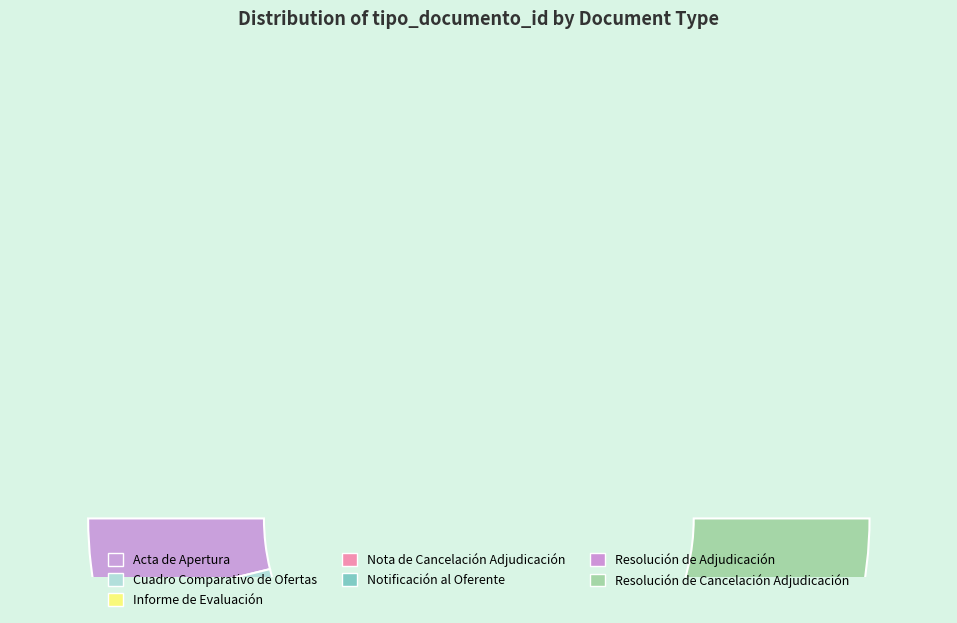

Combined, do Cuadro Comparativo de Ofertas and Resolución de Cancelación Adjudicación account for over 50%?

No